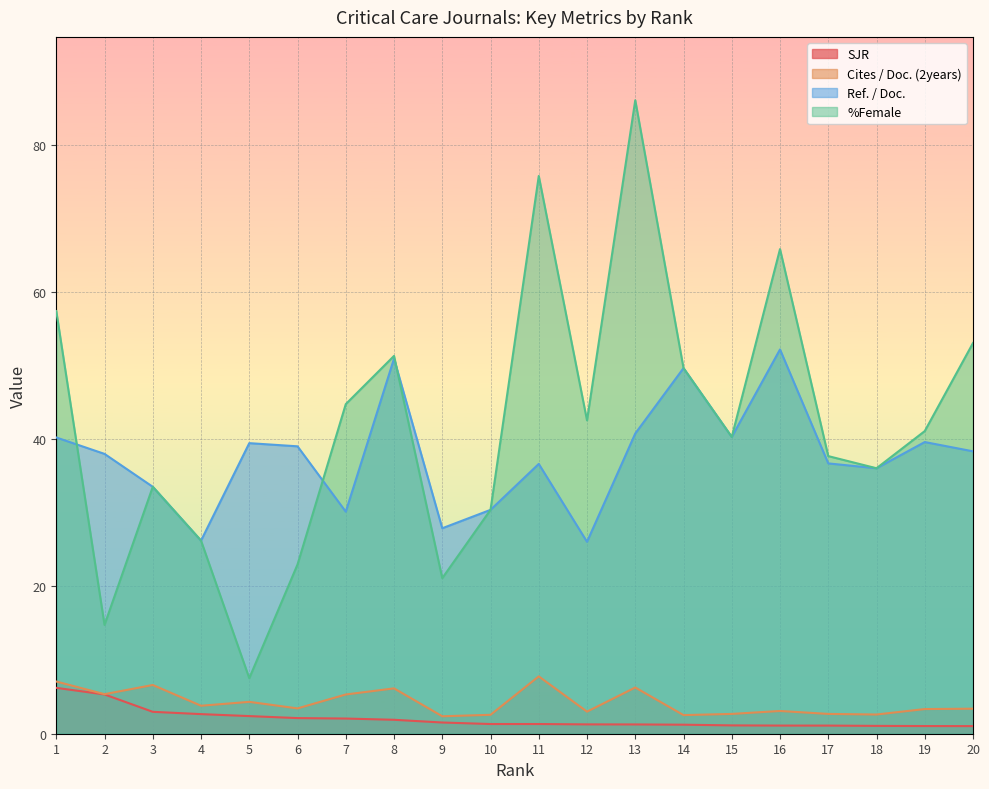

Is it true that Cites / Doc. (2years) equals 2.7 at 17?

True